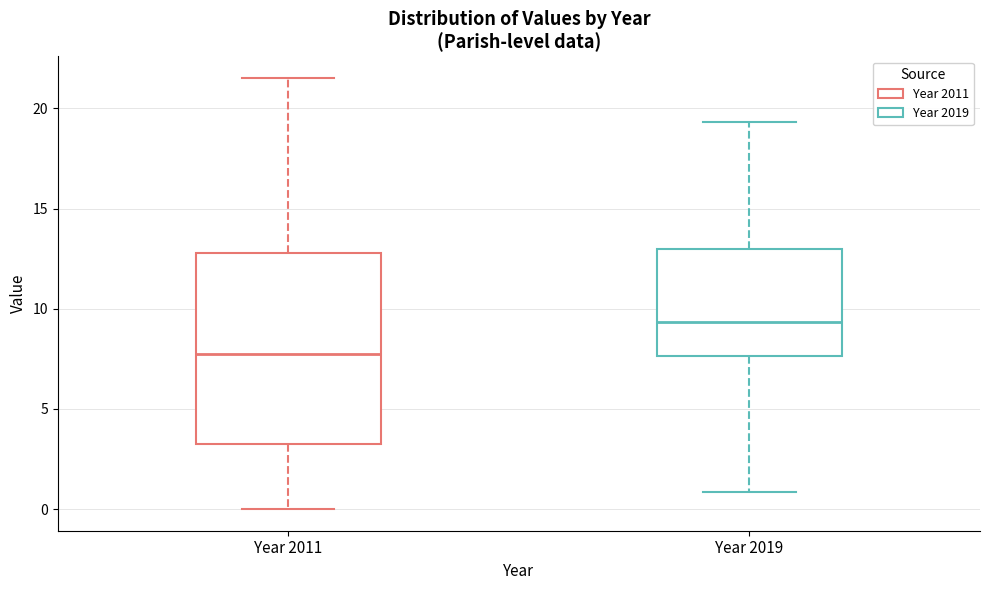

Reading left to right, transcribe this box plot: for each box, give where its median line is, the range the box spans, and where its two whiskers end, as read against the y-axis. The values are not printed on the chart, so give them approximately, as read against the axis.

Year 2011: median 8.0, box 3.5 to 13.0, whiskers 0.0 to 21.5
Year 2019: median 9.5, box 7.5 to 13.0, whiskers 1.0 to 19.5